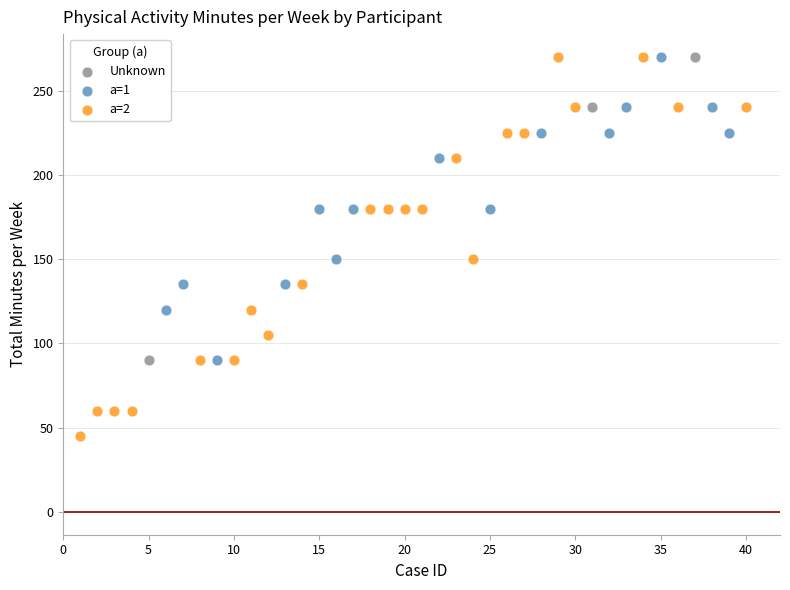

Which series has the widest spread of Y values?

a=2